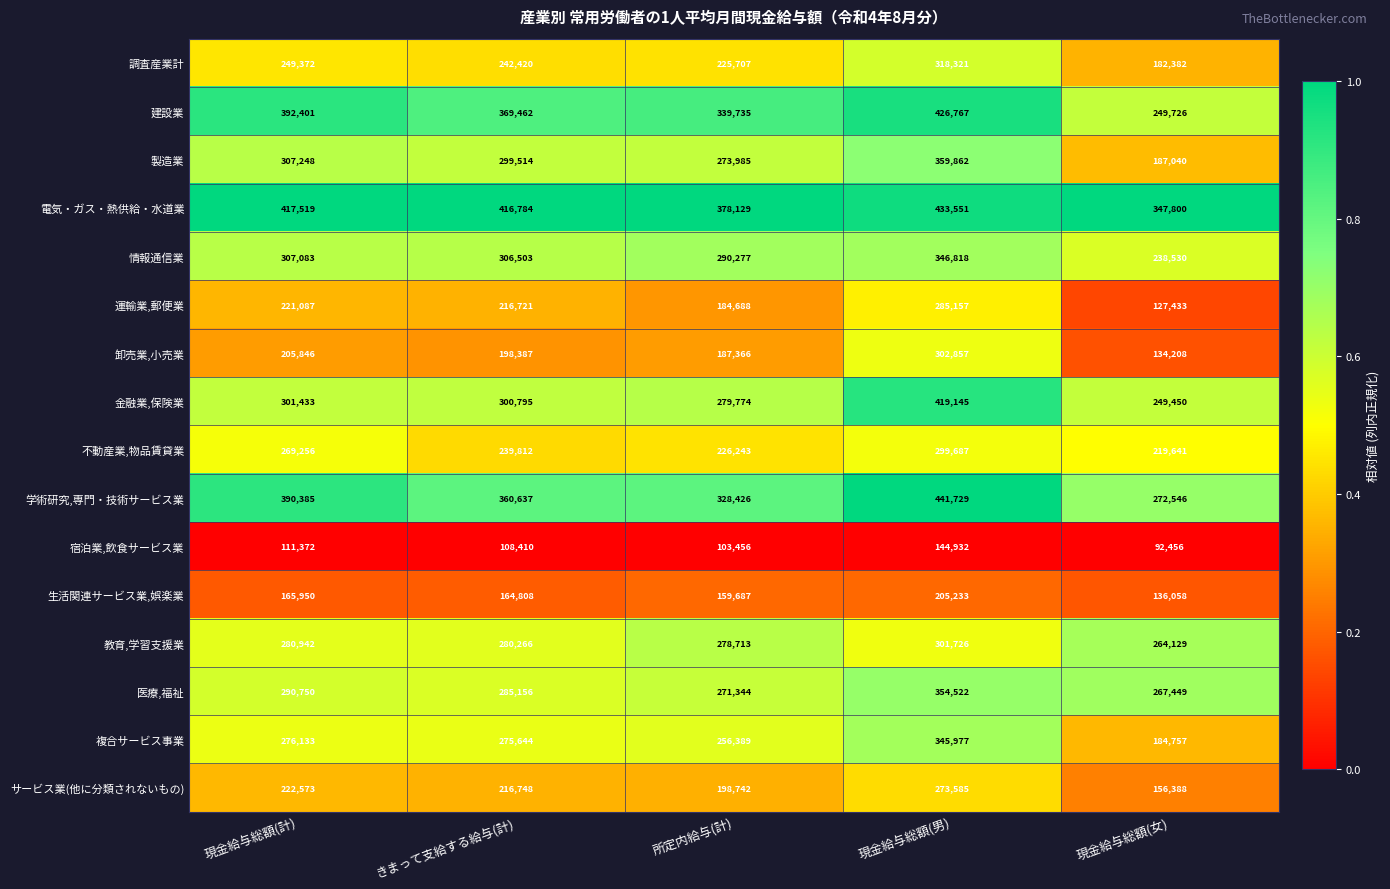

Which label corresponds to the smallest value in the chart?

現金給与総額(女)